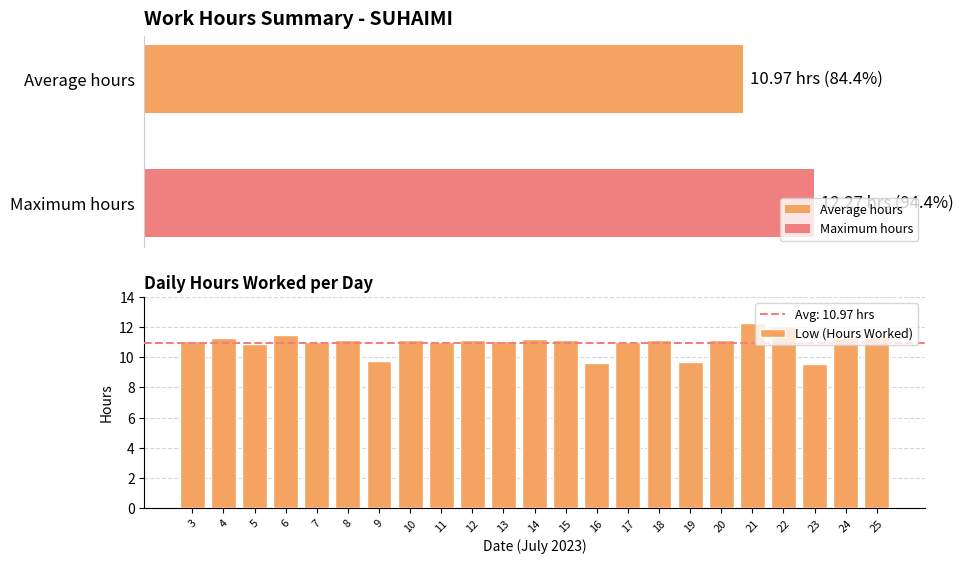

What is the sum of all Low (Hours Worked) values?

252.3